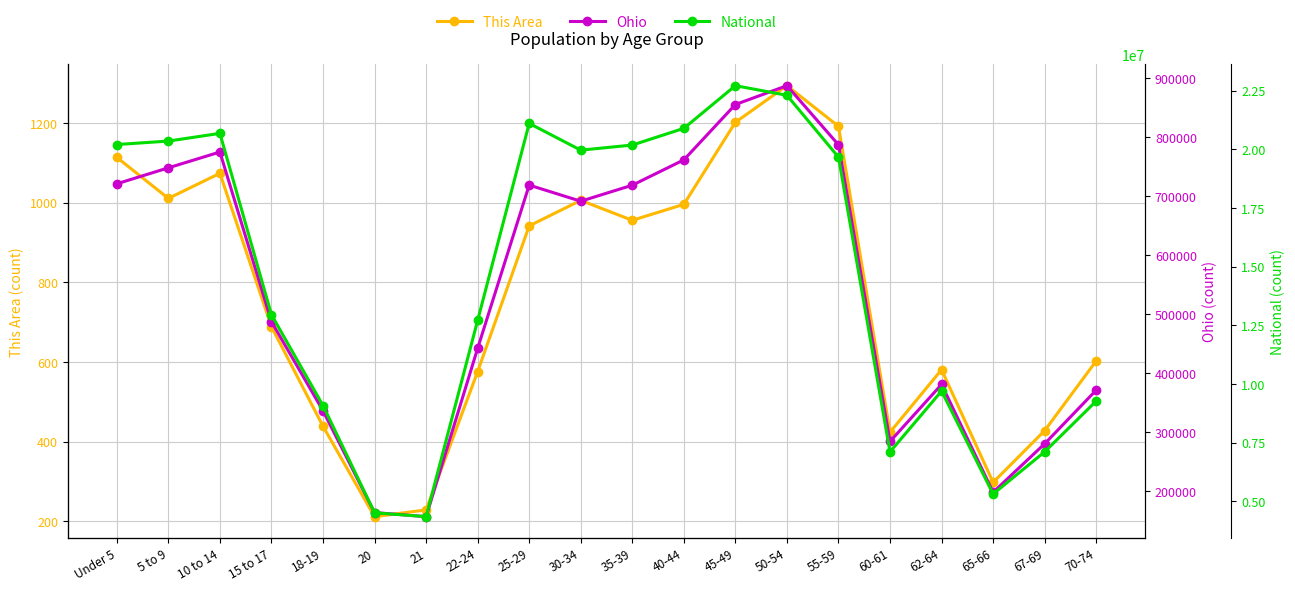

Where does the Ohio series first go above 691329?

Under 5